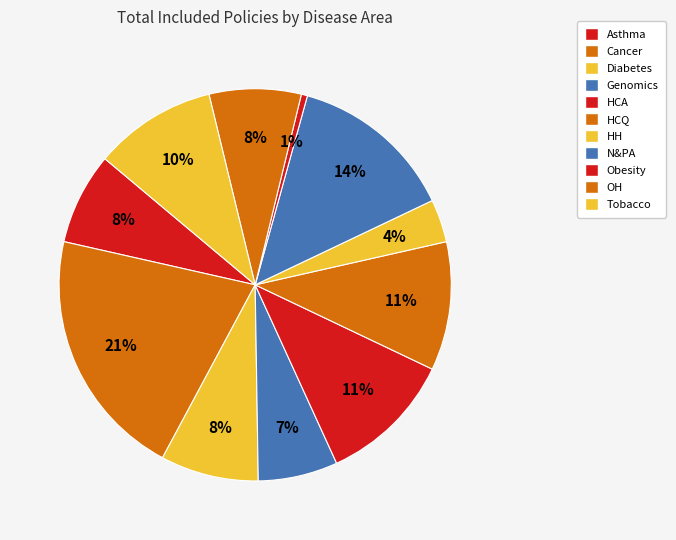

Is it true that HCA is 11% of the pie?

True